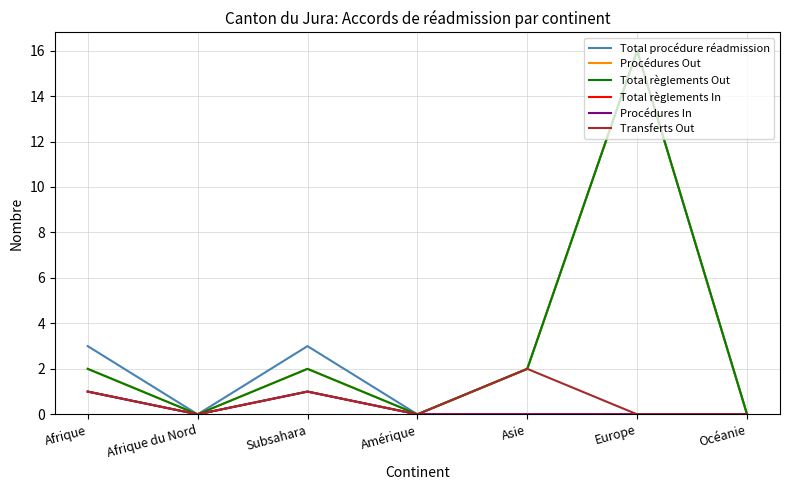

How many lines are shown in the chart?

6